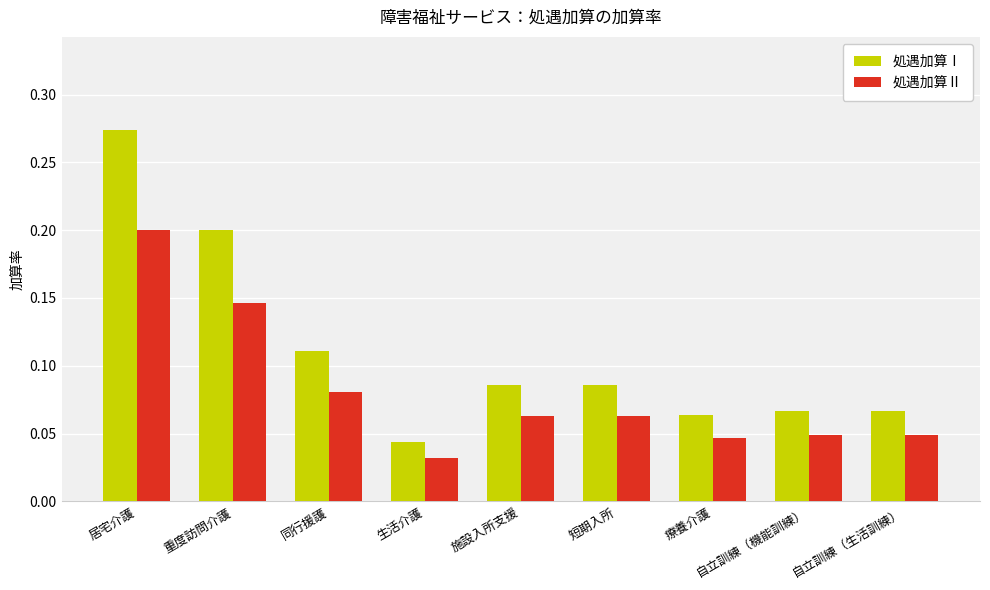

Which series changed the most between 同行援護 and 療養介護?

処遇加算Ⅰ